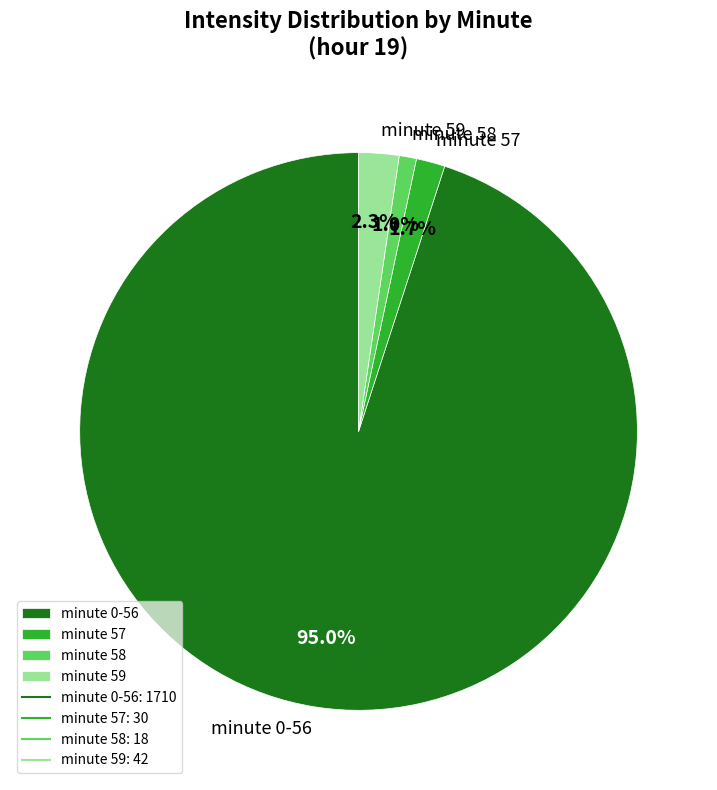

Is there a majority slice in this chart?

Yes